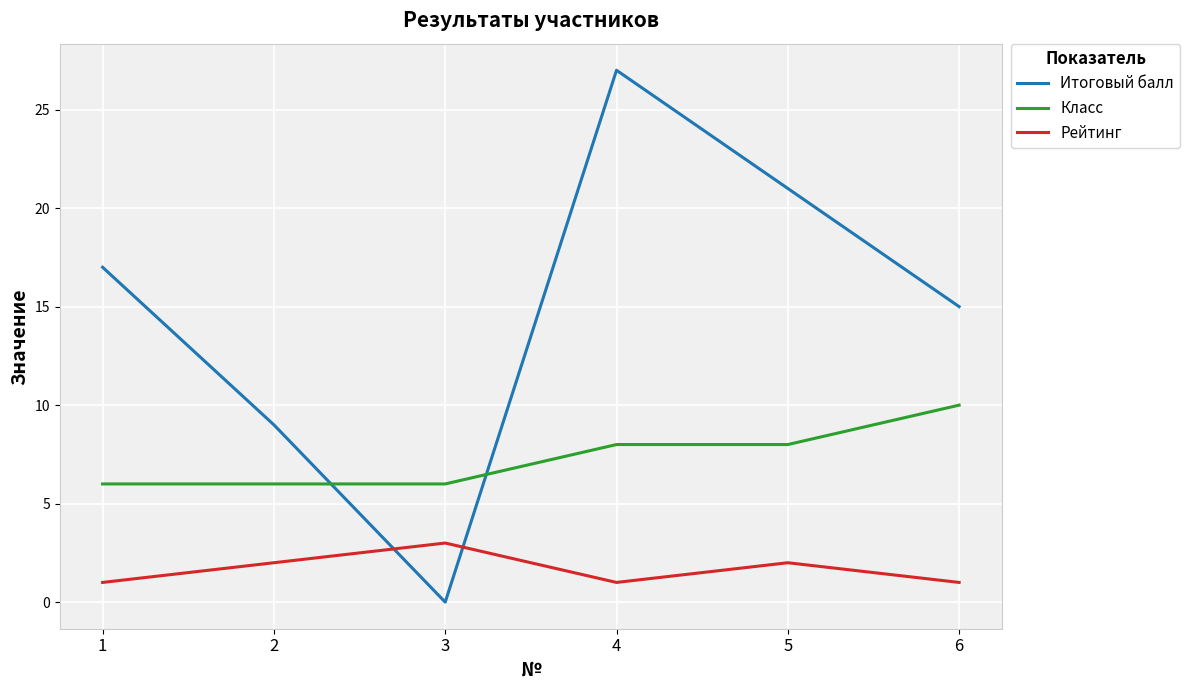

Does the chart have visible grid lines?

Yes